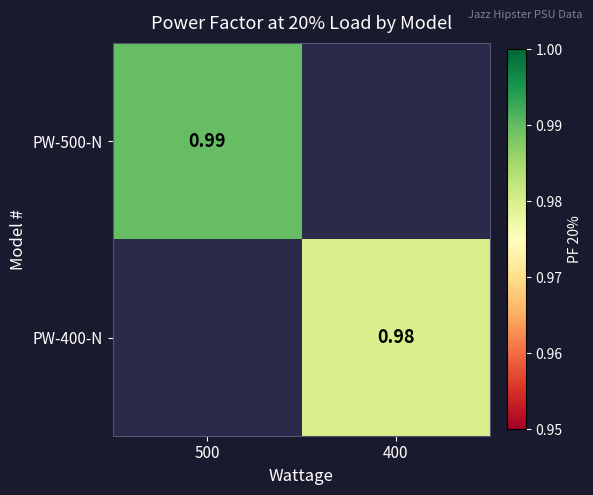

Which has a higher value, 400 or 500?

500